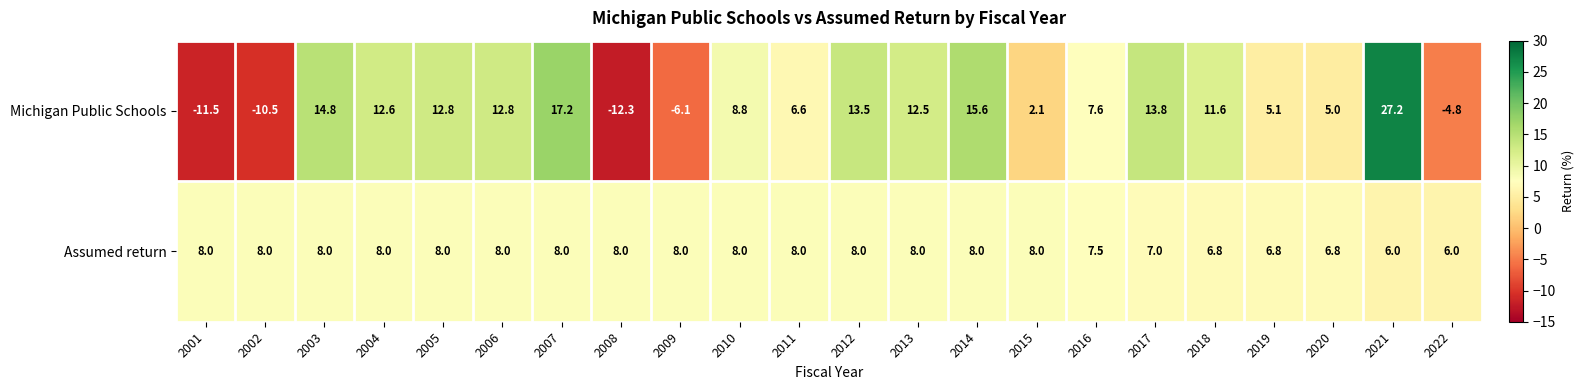

At which category is the sum across all series the highest?

2021